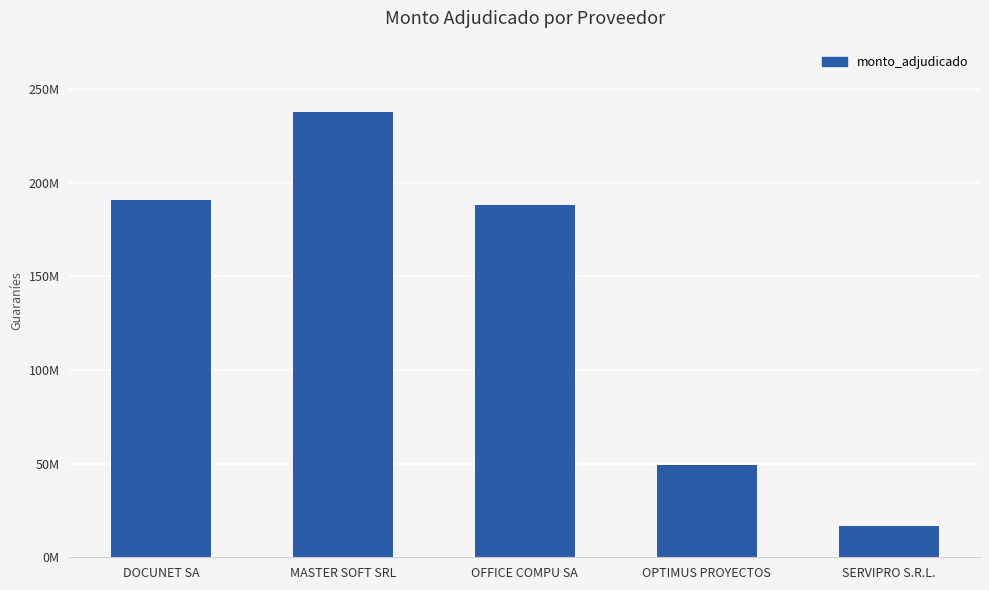

What is the difference between the values at SERVIPRO S.R.L. and MASTER SOFT SRL?

221026460